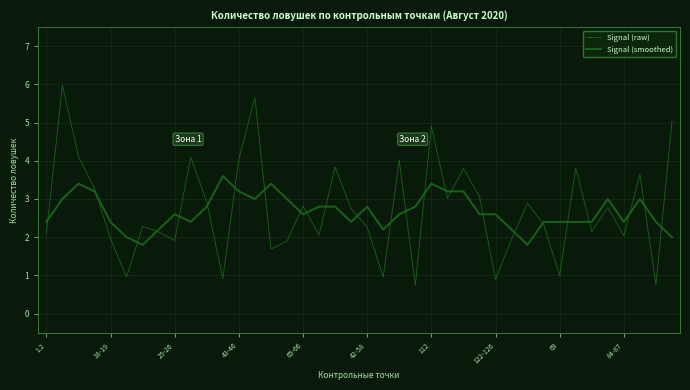

At how many categories does at least one series exceed 0?

40